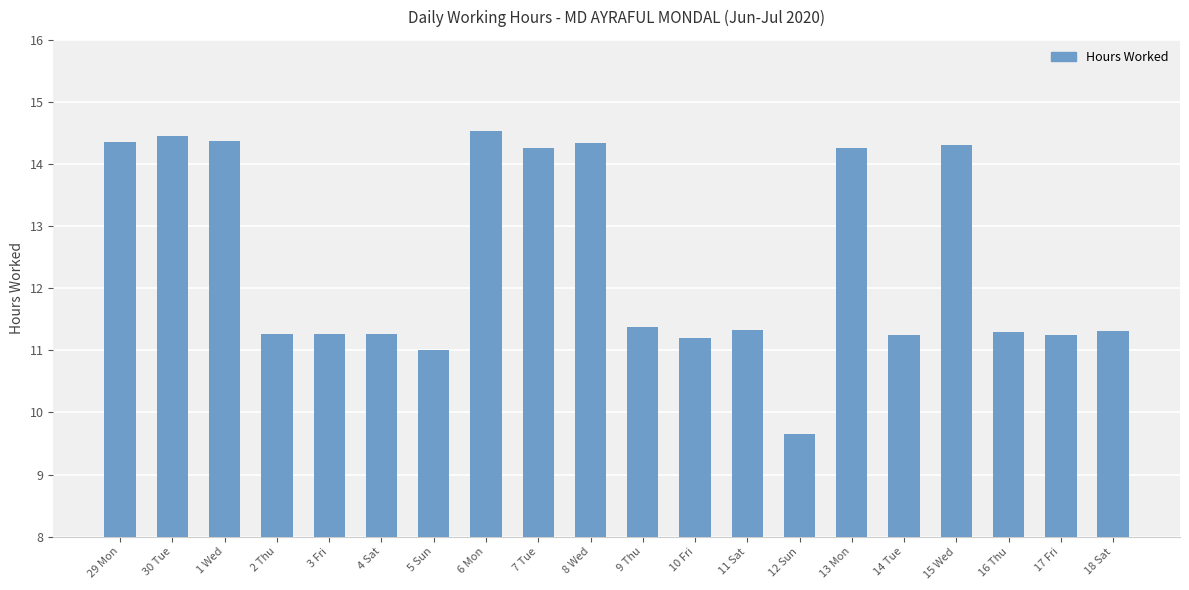

What is the approximate value at 8 Wed?

14.3